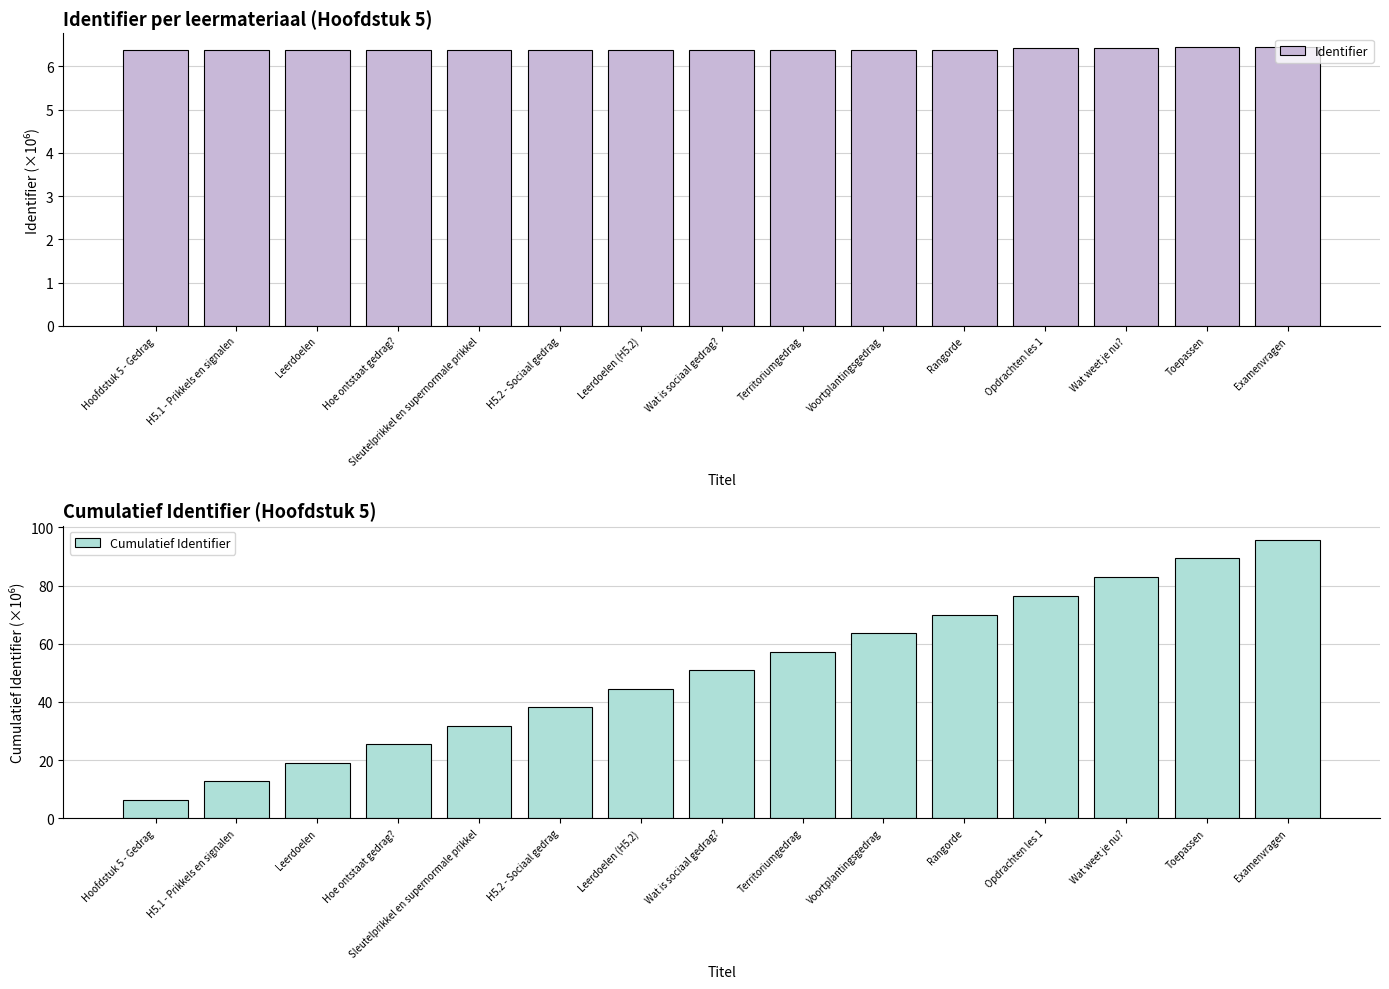

How many groups of bars are there?

15